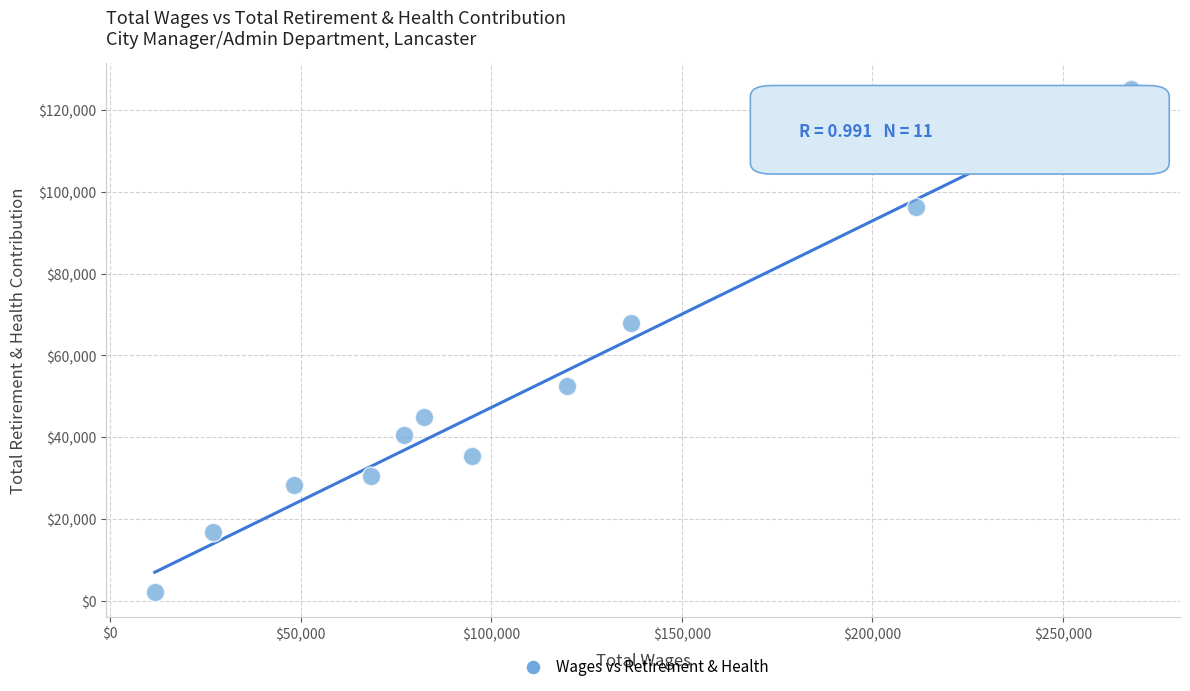

What is the range of X values (max minus min)?

256259